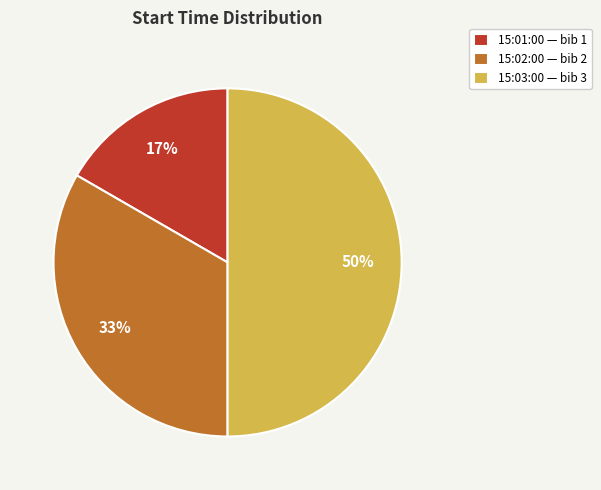

Which slice is the largest?

15:03:00